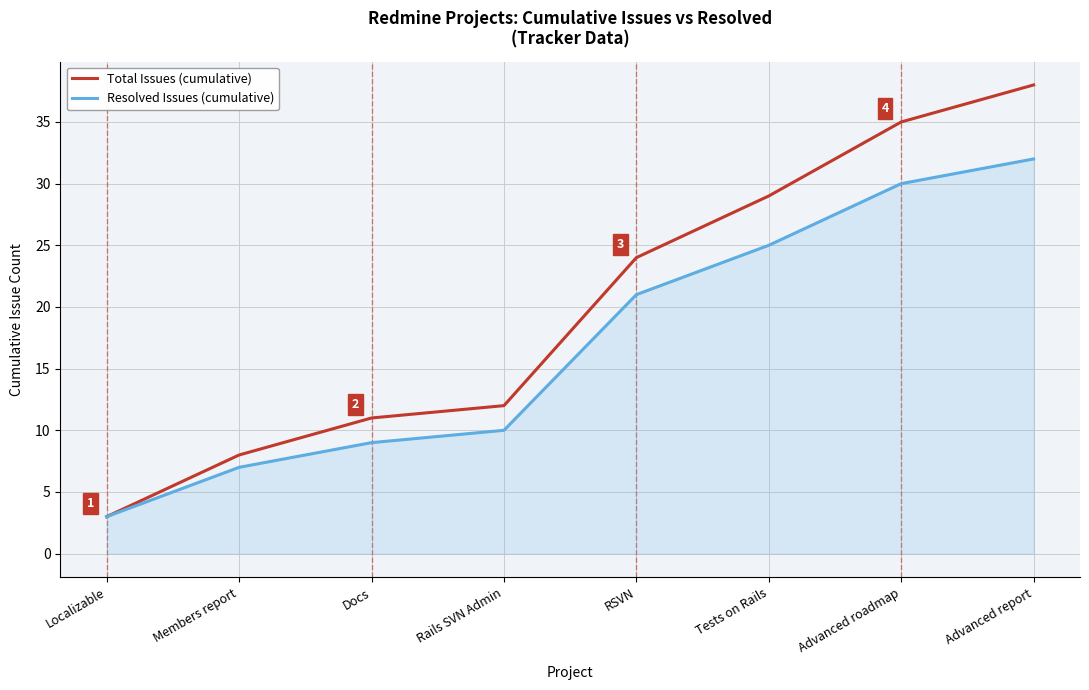

Rank the series by their maximum value, from lowest to highest.

Resolved Issues (cumulative), Total Issues (cumulative)